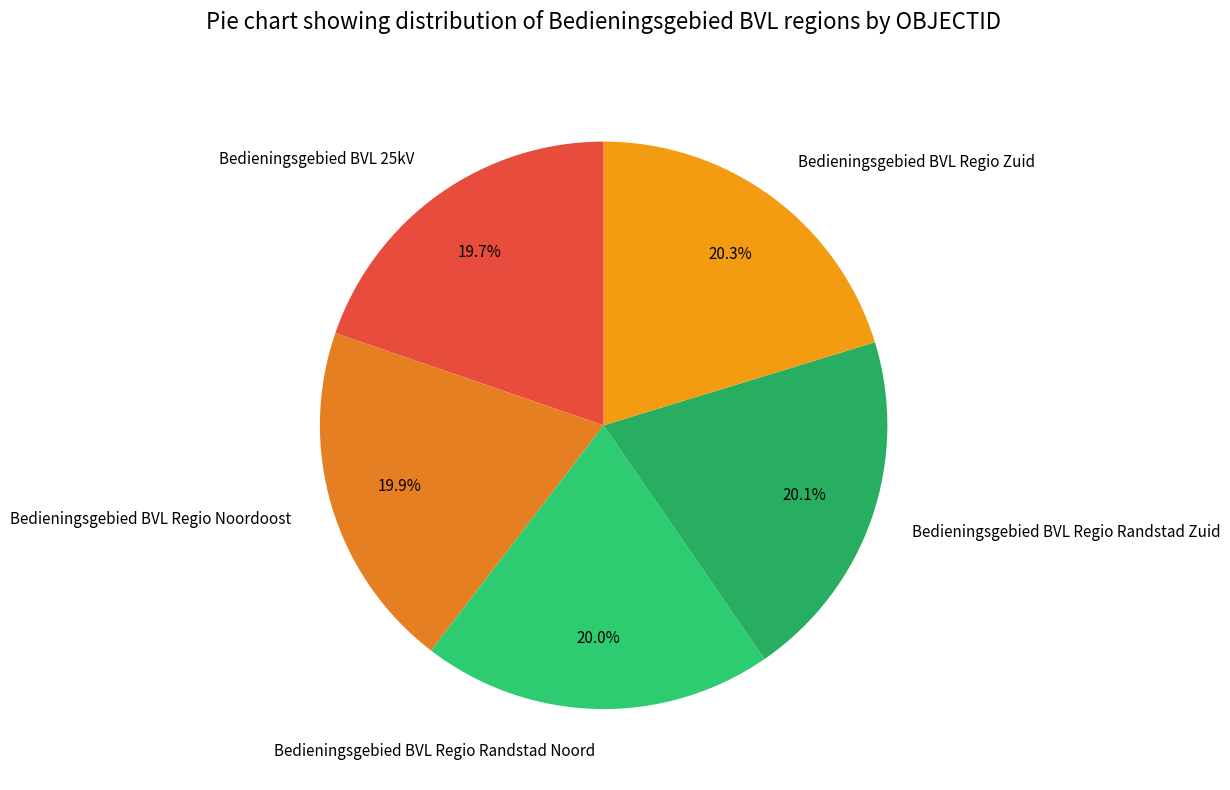

Does Bedieningsgebied BVL Regio Noordoost represent more than half of the total?

No